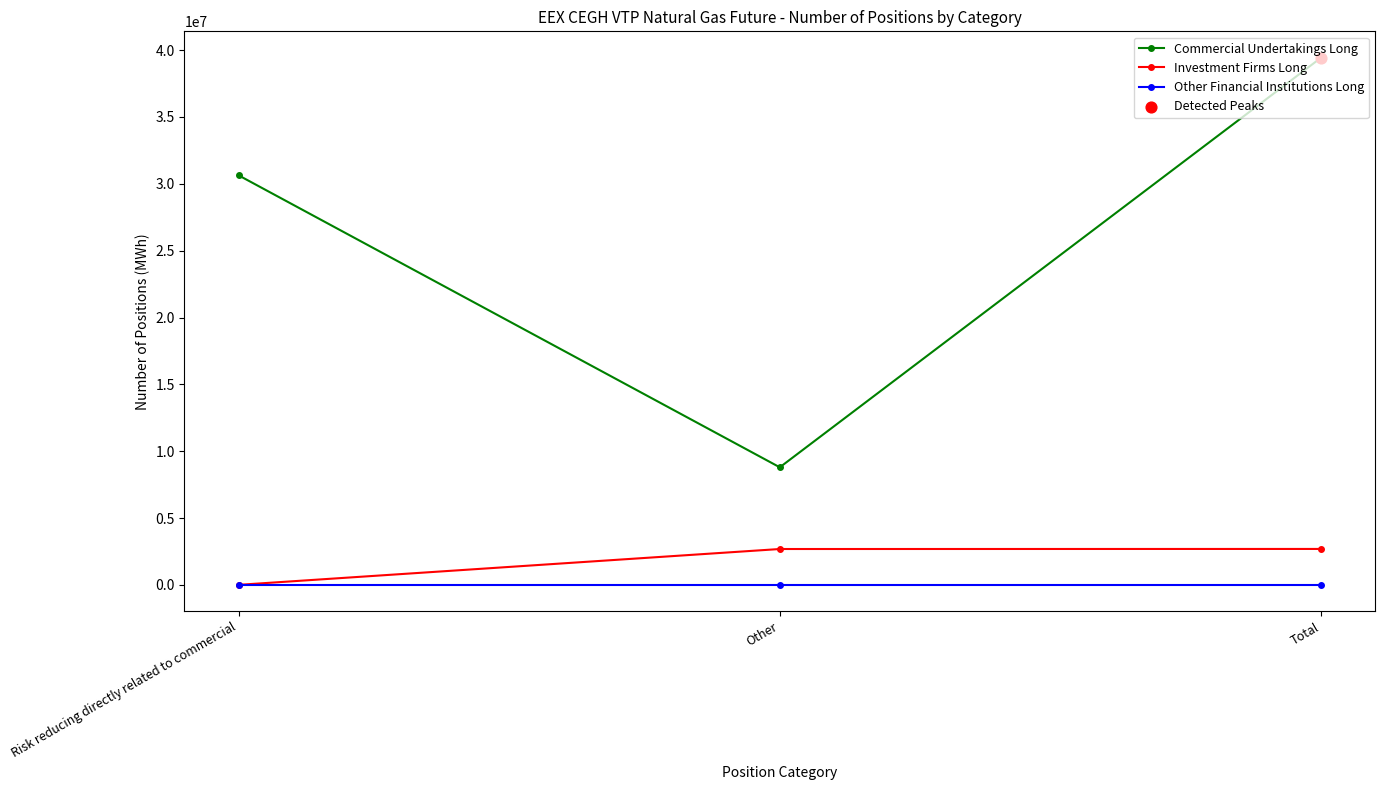

What is the spread (max minus min) of values at Other?

8796618